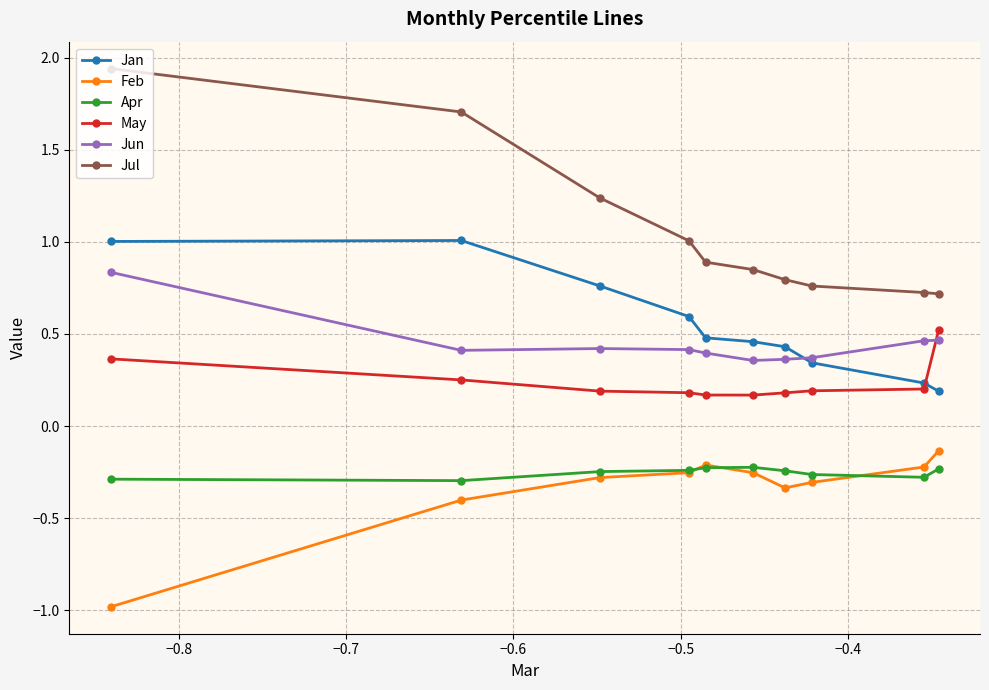

True or false: May and Apr intersect in this chart.

False